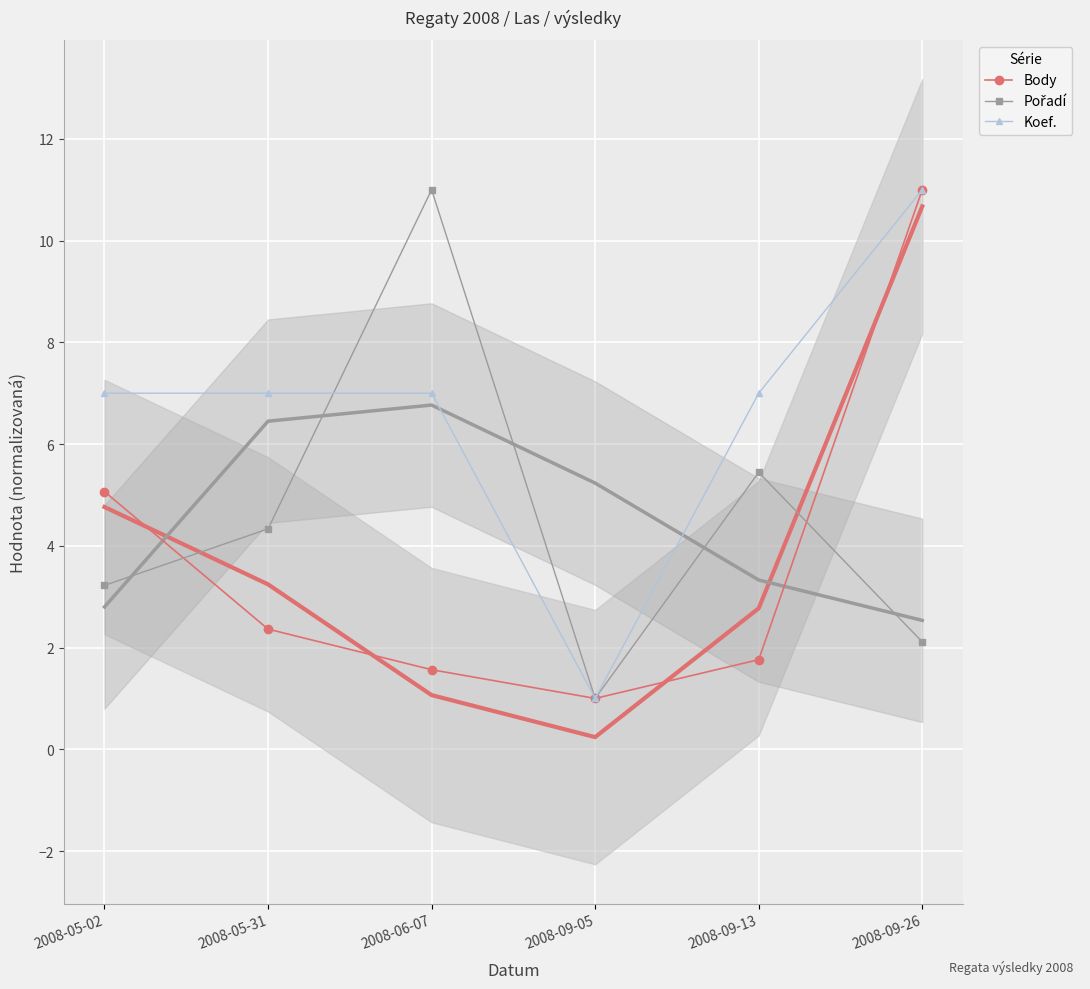

Between 2008-05-02 and 2008-06-07, which series saw the biggest shift?

Pořadí